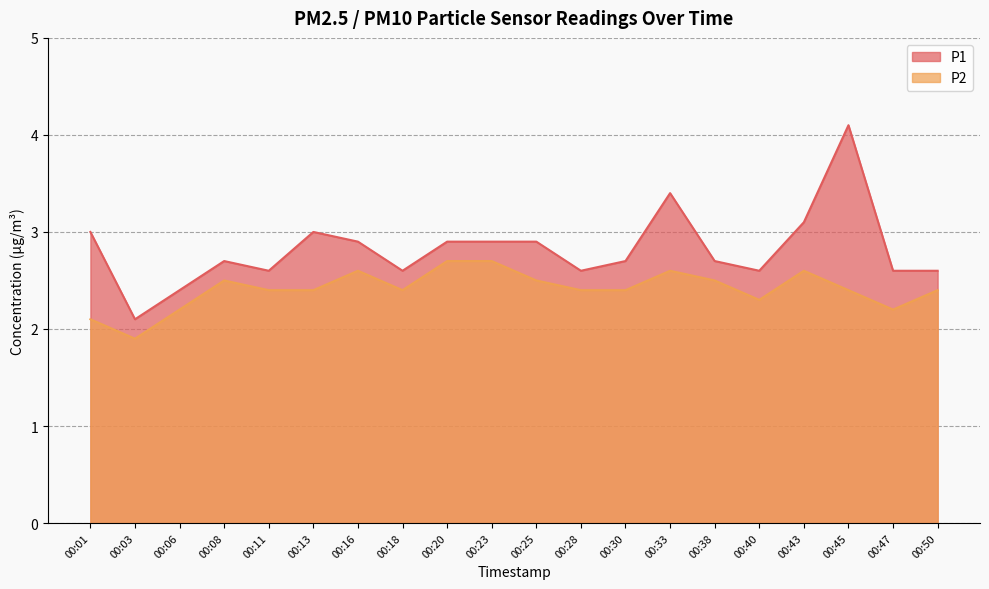

What is the lowest value of the P1 series?

2.1